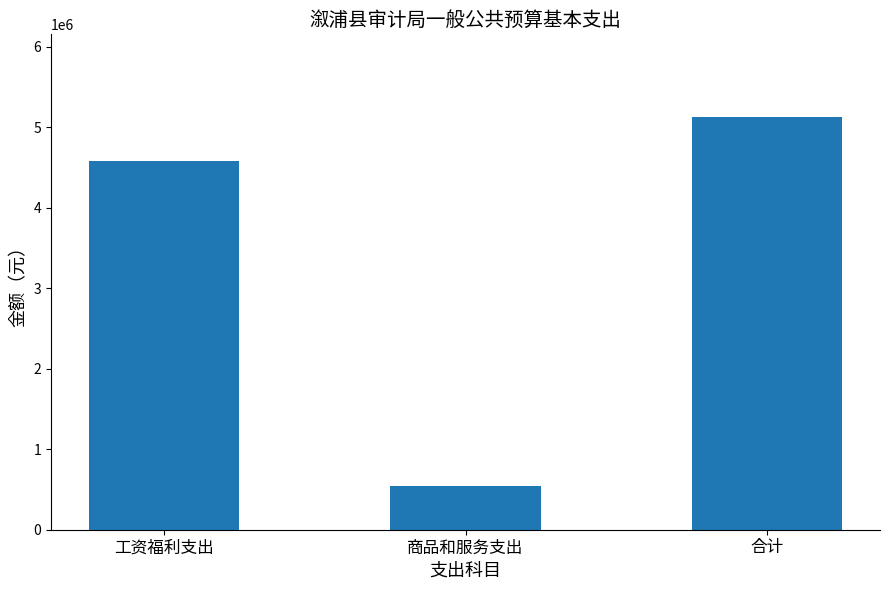

Reading right to left, list all the values displayed in this chart.

合计=5129665.0	商品和服务支出=548000.0	工资福利支出=4581665.0